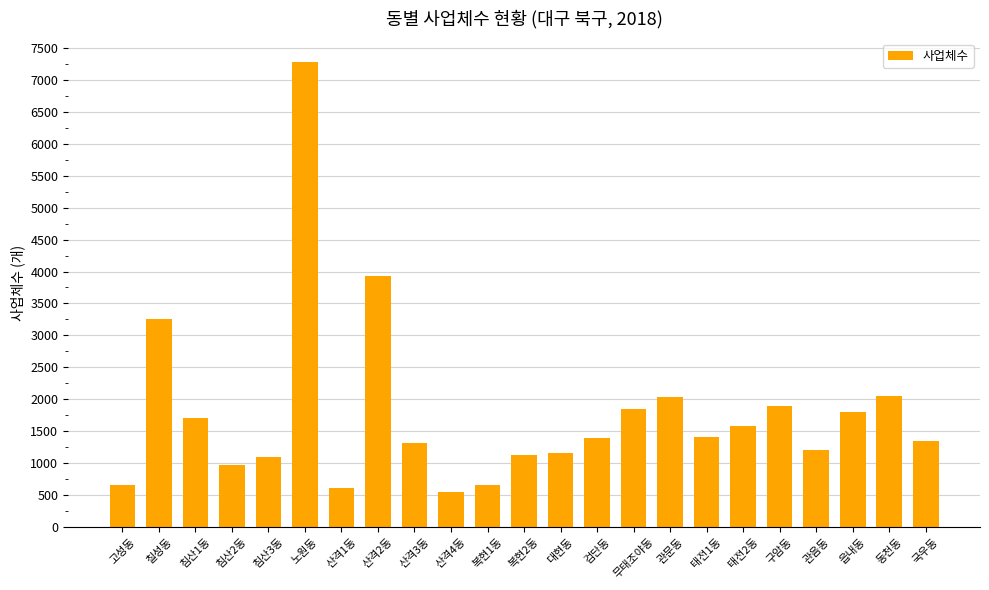

True or false: the data shows 11489 at 노원동.

False